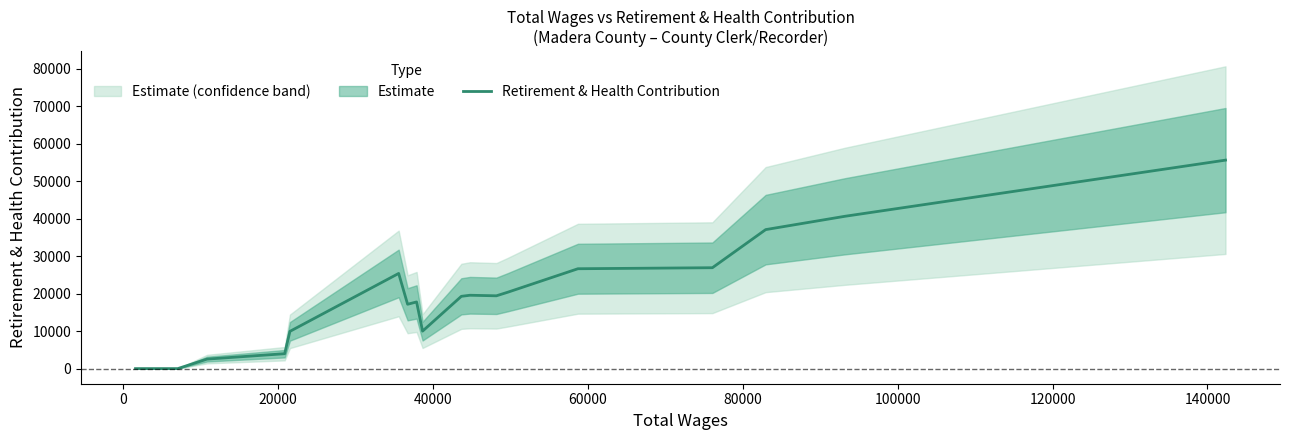

Count the number of categories in the chart.

19